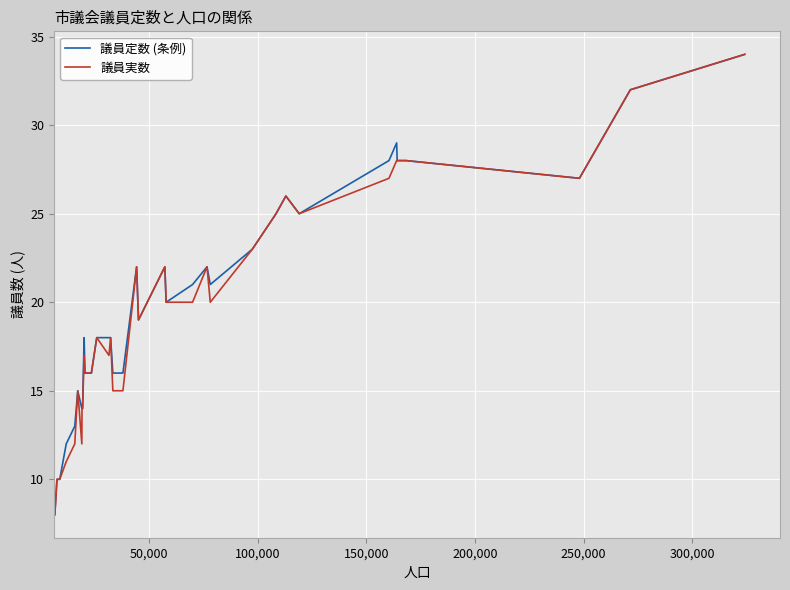

What is the greatest value displayed?

34